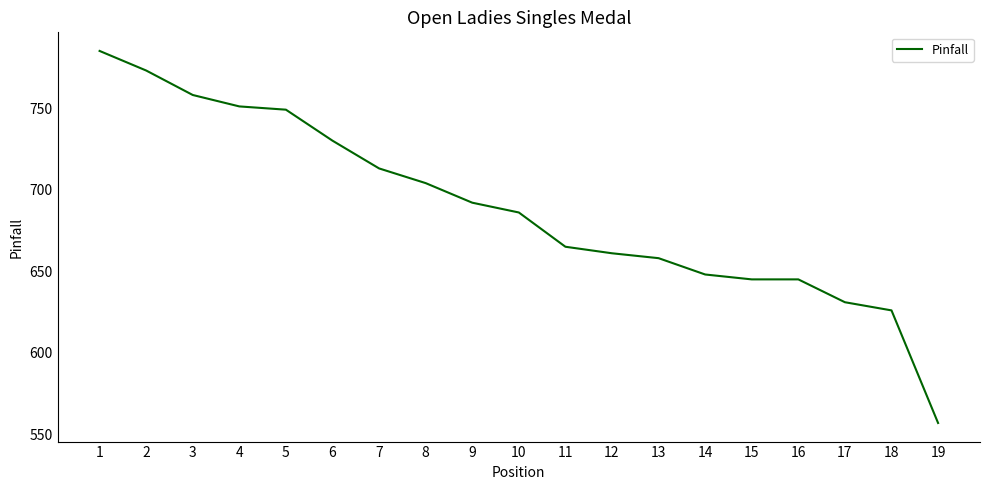

What is the ratio of the value at 13 to the value at 10?

1.0